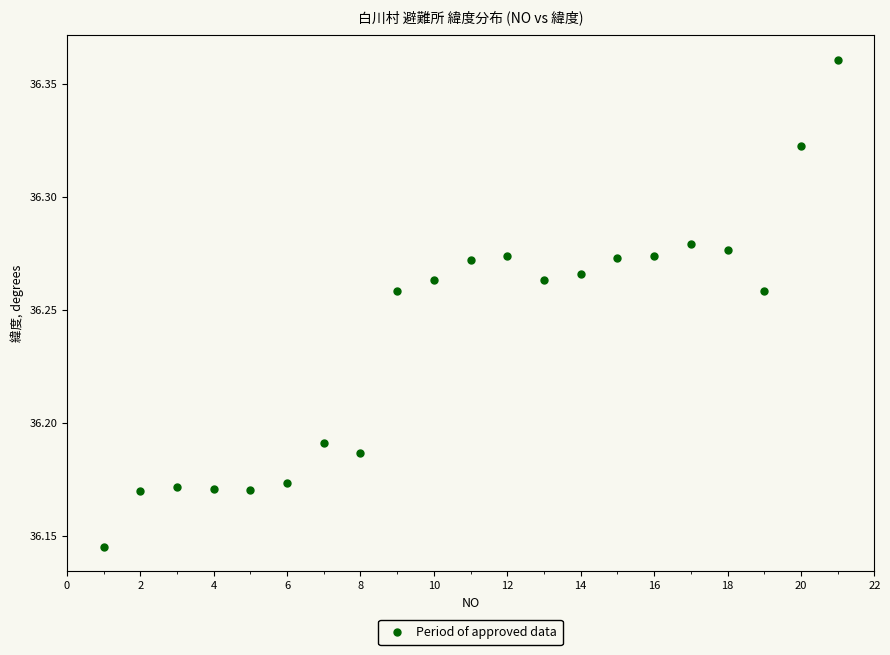

What is the range of X values (max minus min)?

20.0